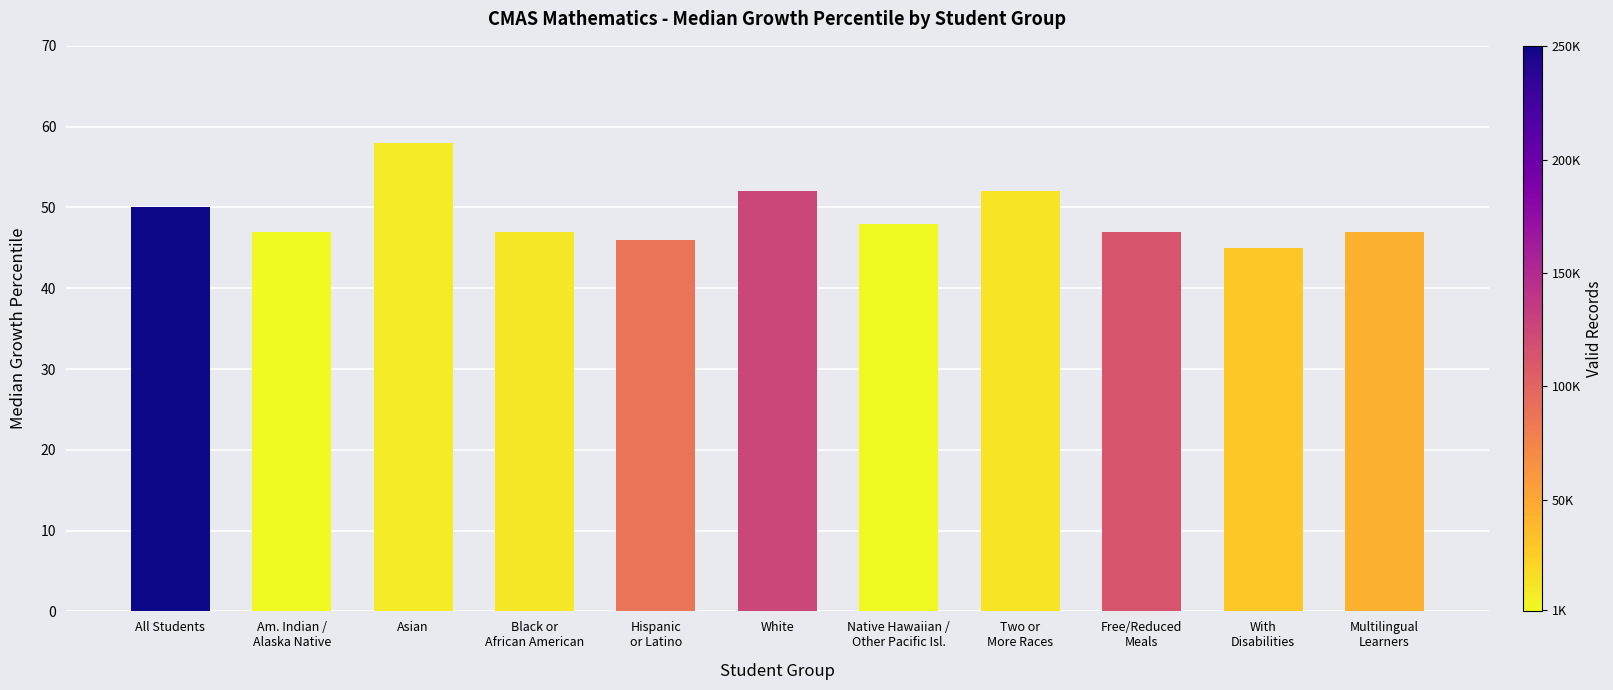

Count the number of data series in this chart.

1